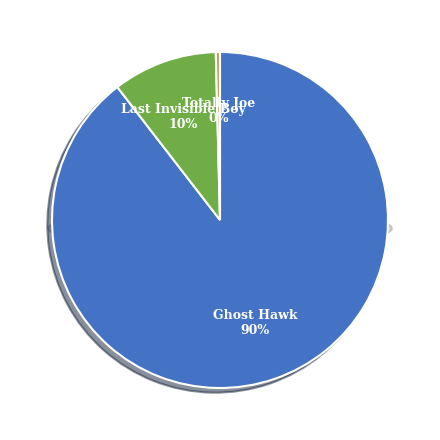

How much of the chart is everything except Totally Joe?

99.6%